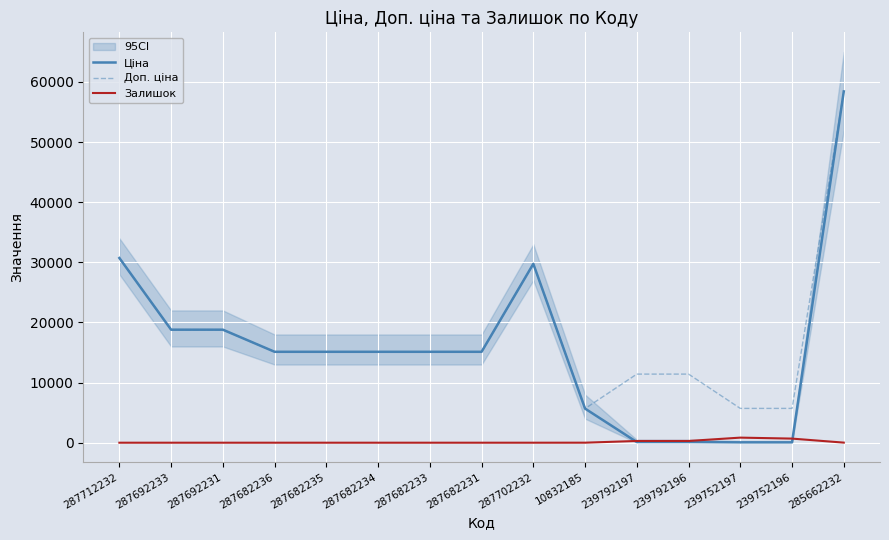

Is the value of Доп. ціна at 287682234 greater than the value of Ціна at 285662232?

No